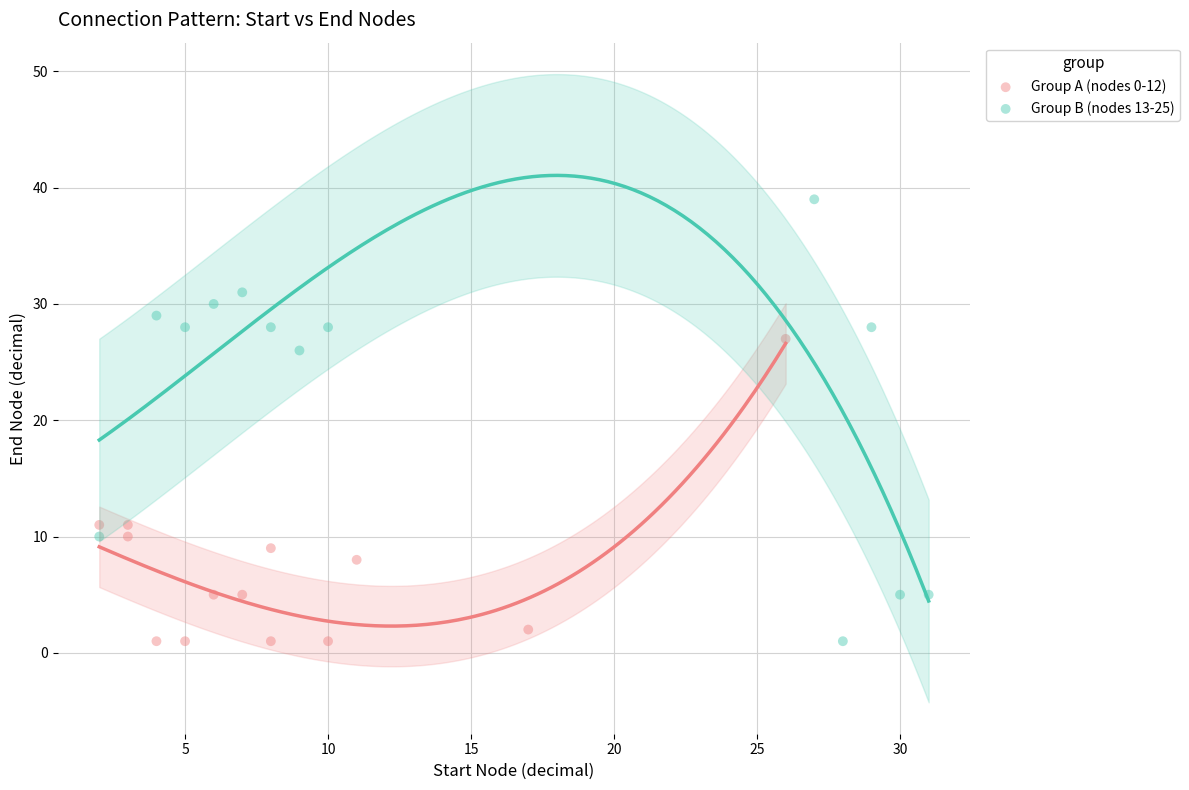

What are all the series names shown in the legend?

Group A (nodes 0-12), Group B (nodes 13-25)